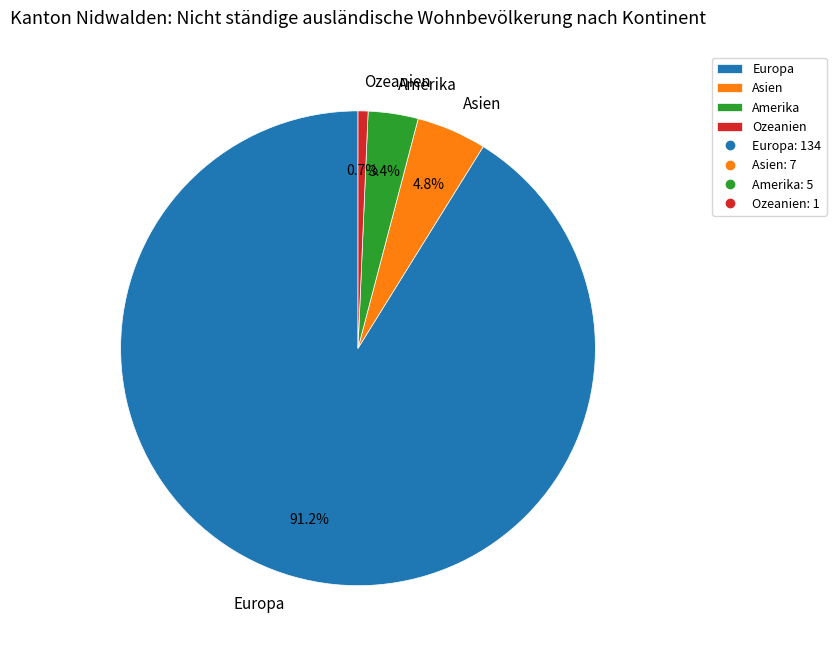

Count the number of slices in the pie.

4